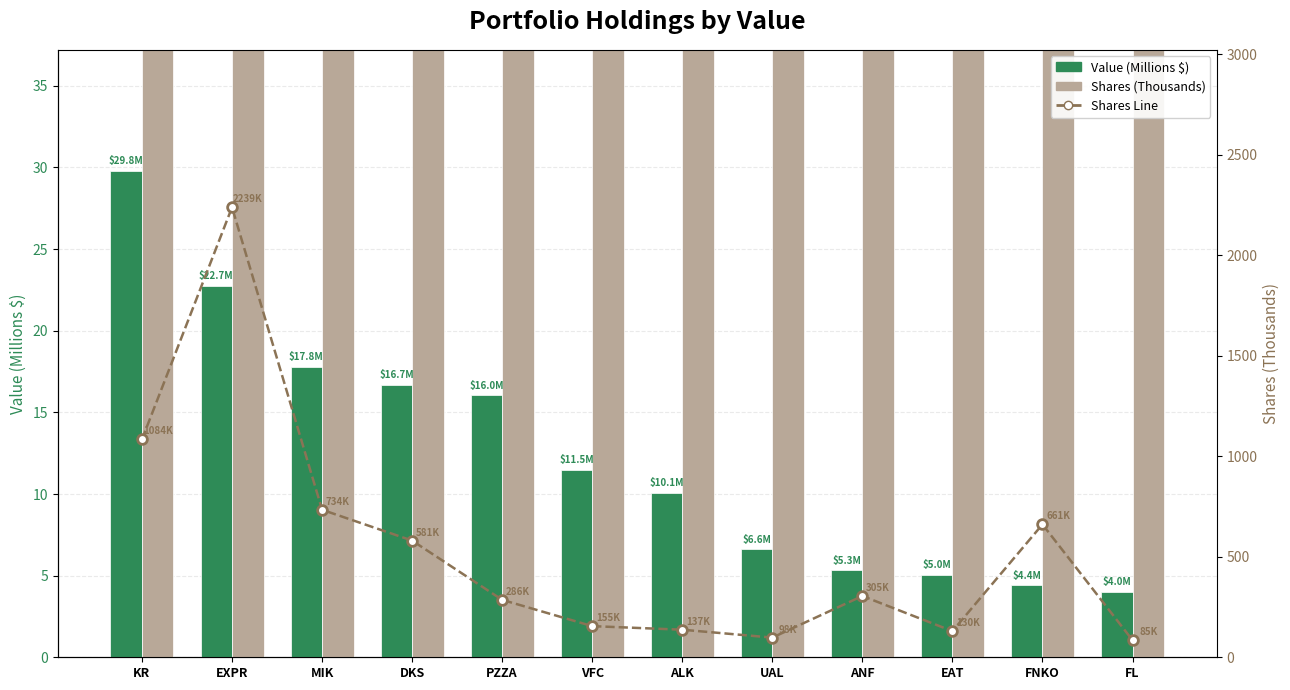

True or false: Shares (Thousands) has a value of 247.4 at VFC.

False